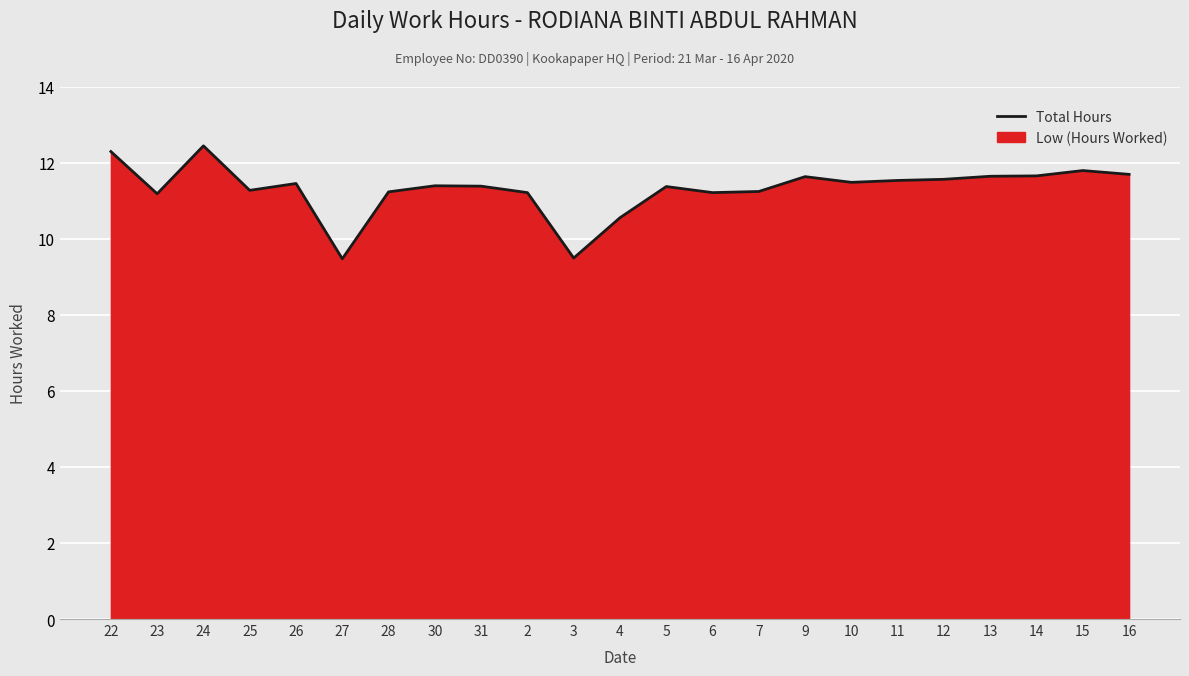

What is the sum of the values at 26 and 2?

22.7